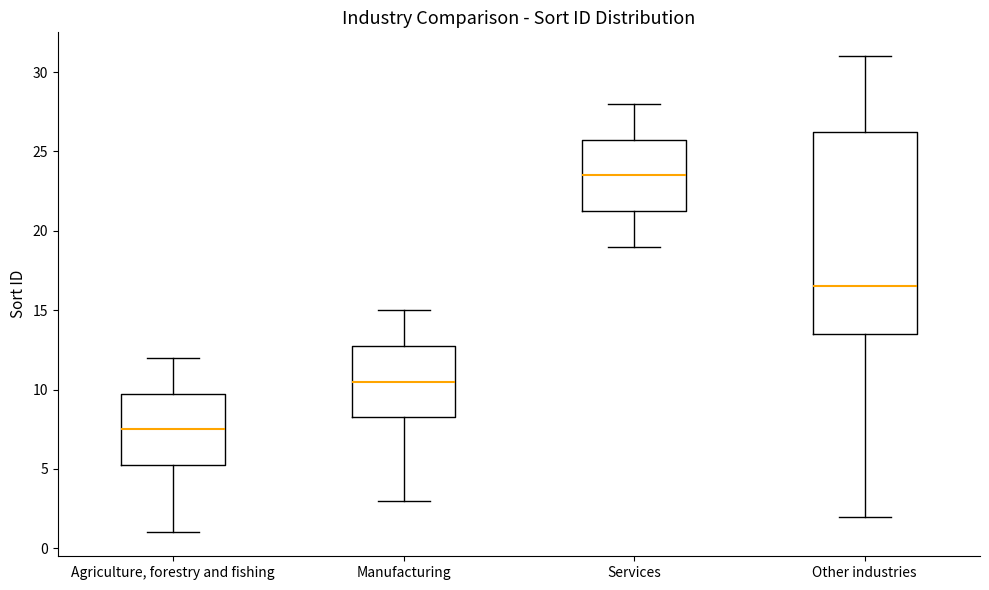

Which box's median line is the lowest?

Agriculture, forestry and fishing